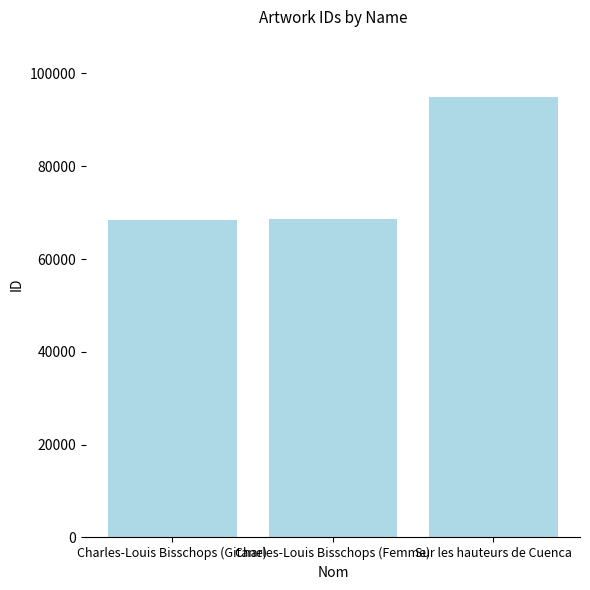

Which label corresponds to the largest value in the chart?

Sur les hauteurs de Cuenca